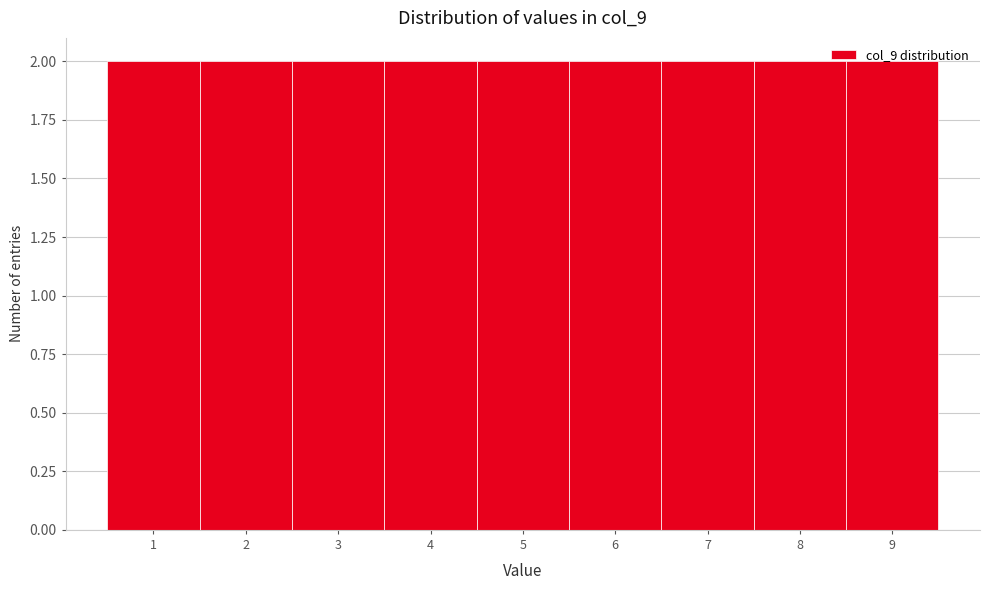

Reading left to right, list every bar in this chart as the range it spans on the x-axis followed by its height. The values are not printed on the chart, so give them approximately, as read against the axis.

0.5 to 1.5: 2
1.5 to 2.5: 2
2.5 to 3.5: 2
3.5 to 4.5: 2
4.5 to 5.5: 2
5.5 to 6.5: 2
6.5 to 7.5: 2
7.5 to 8.5: 2
8.5 to 9.5: 2